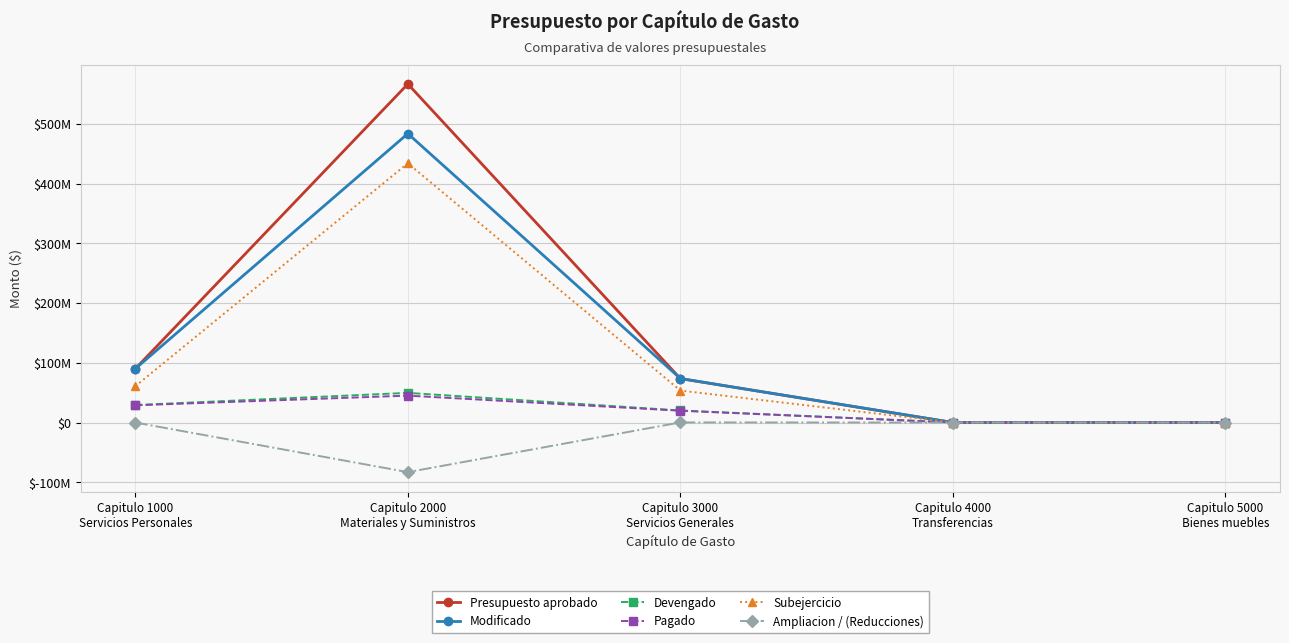

Which series changed the most between Capitulo 3000
Servicios Generales and Capitulo 5000
Bienes muebles?

Modificado